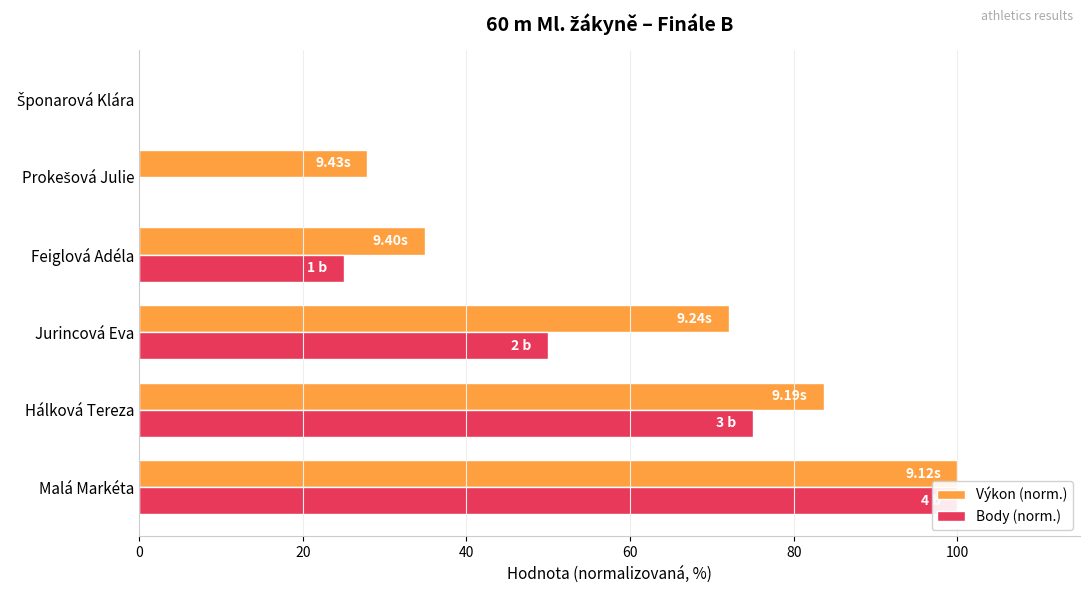

At Jurincová Eva, list the series in order from smallest to largest.

Body (norm.), Výkon (norm.)